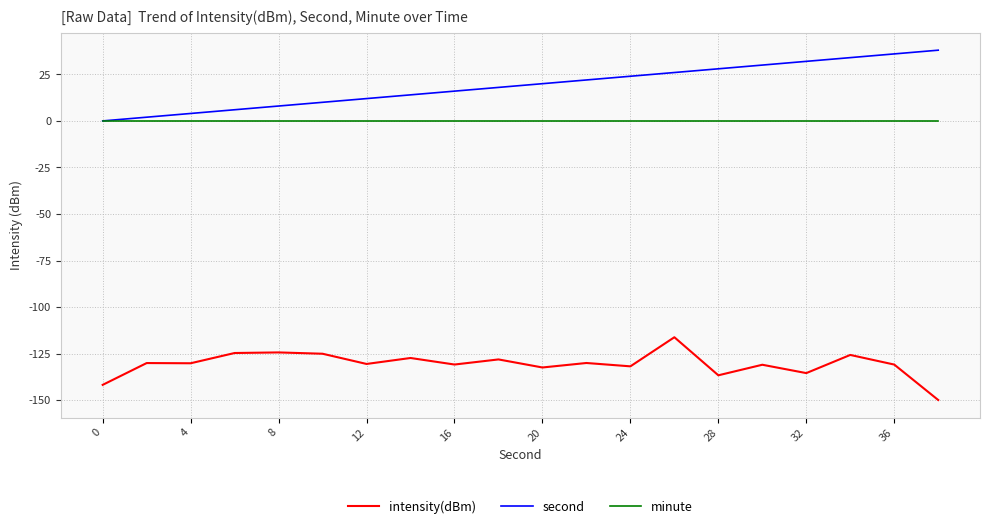

Count the number of categories in the chart.

20